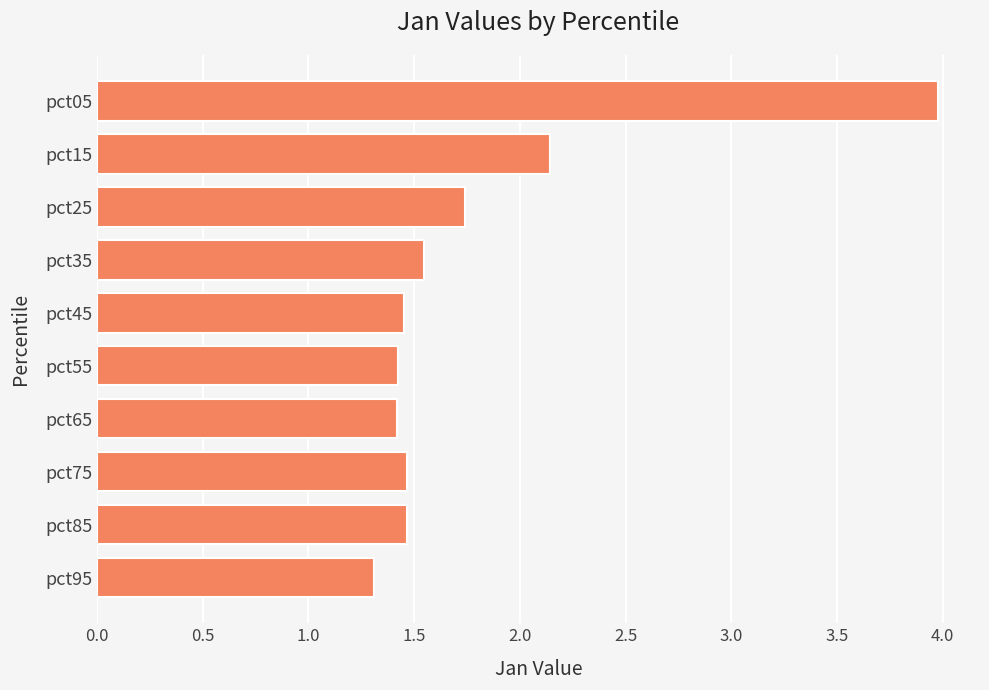

What is the value of the 7th bar from the top?

1.4